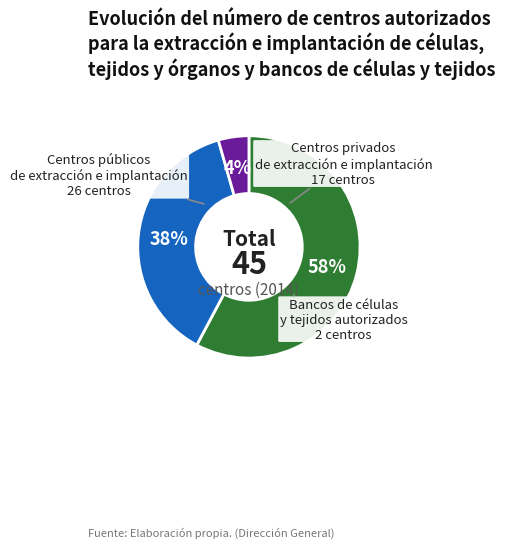

Which has a higher value, Centros privados de extracción e implantación or Centros públicos de extracción e implantación?

Centros públicos de extracción e implantación